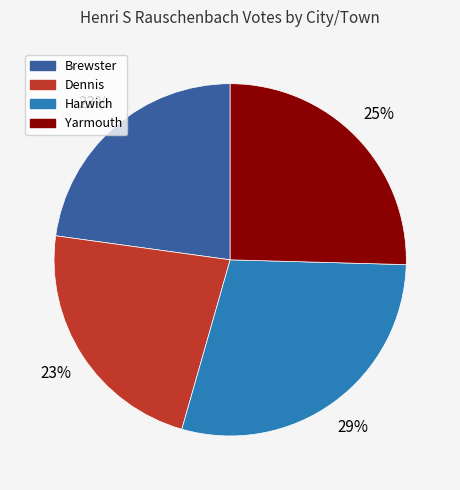

To the nearest percent, what is the average slice percentage?

25%